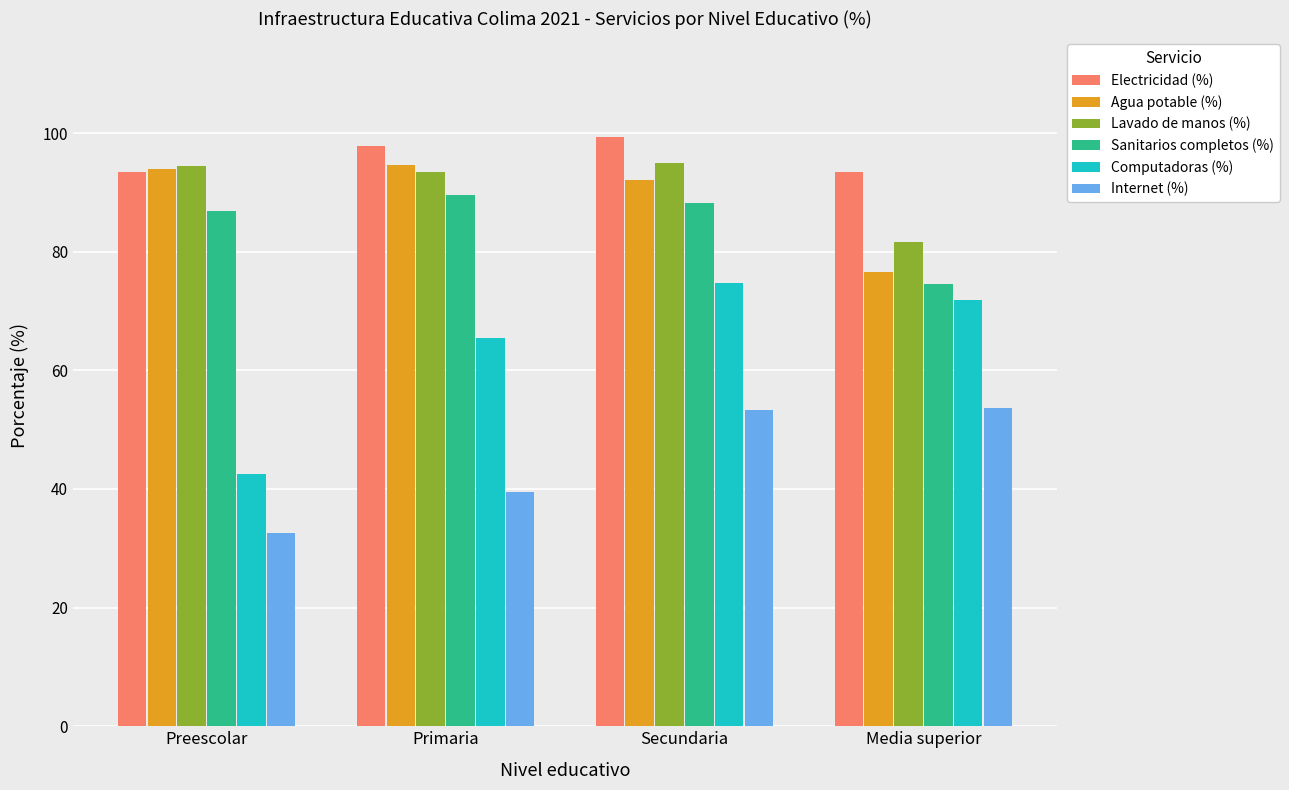

How many groups of bars are there?

4